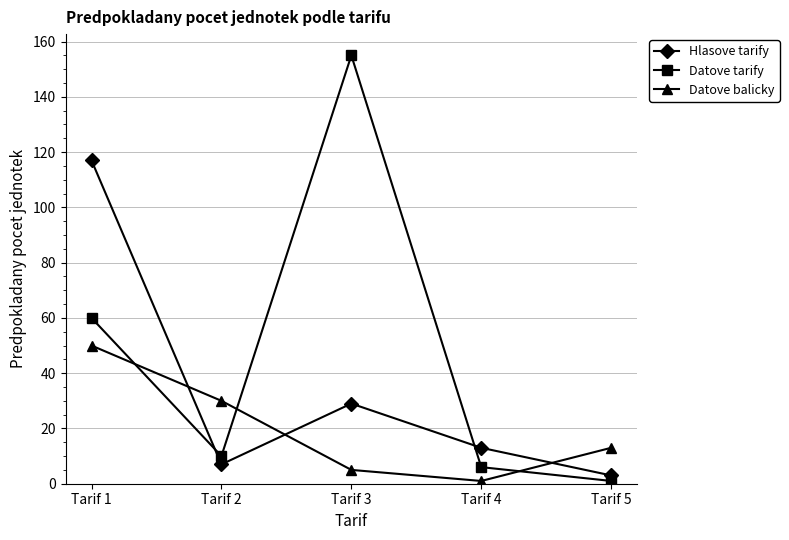

Which series has the largest total across all categories?

Datove tarify